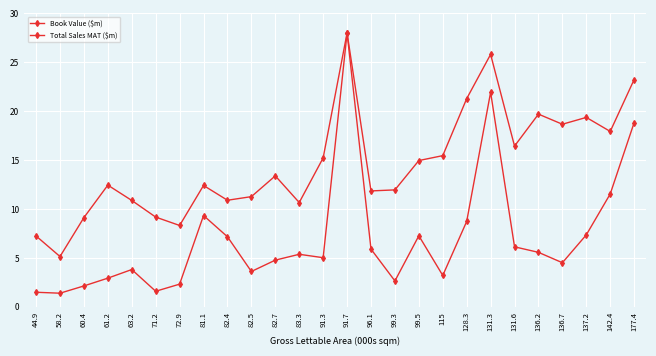

What is the total value across all series at 72.9?

10.6